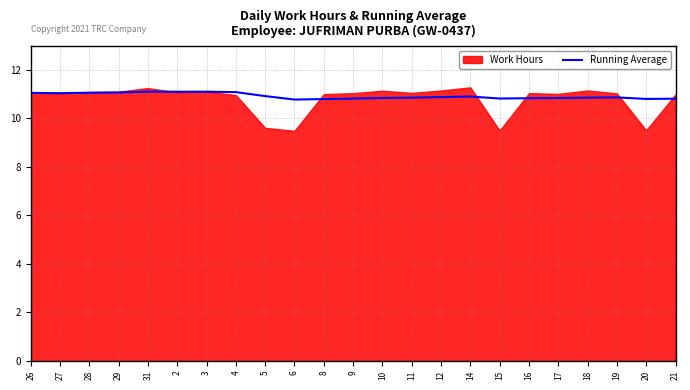

True or false: the data shows 10.8 at 18.

True